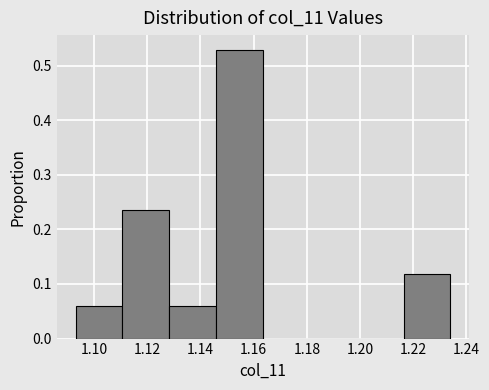

Over which range of the x-axis is the bar tallest?

1.146 to 1.164